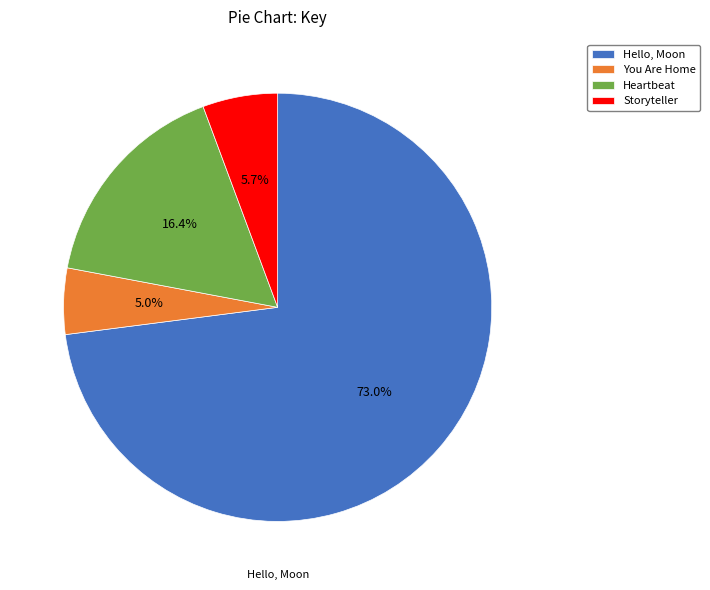

To the nearest percent, what is the combined percentage of Heartbeat and Storyteller?

22%